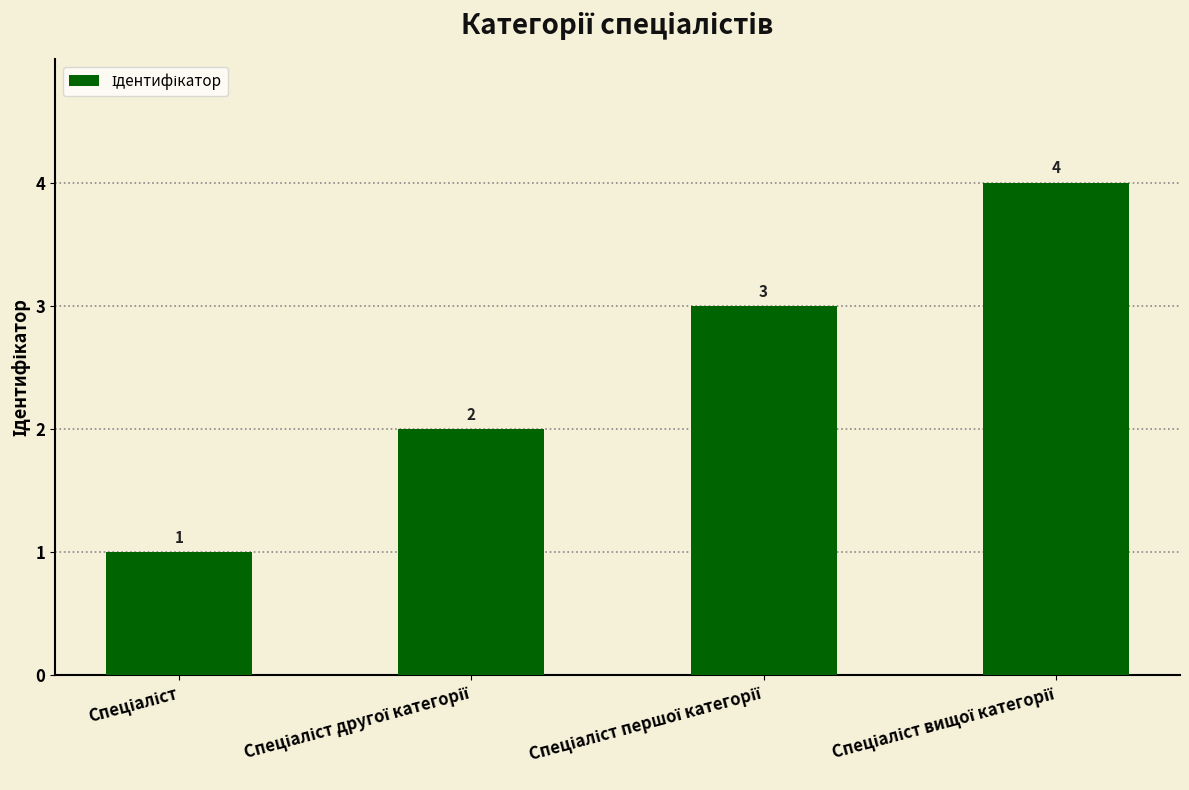

What is the sum of all values?

10